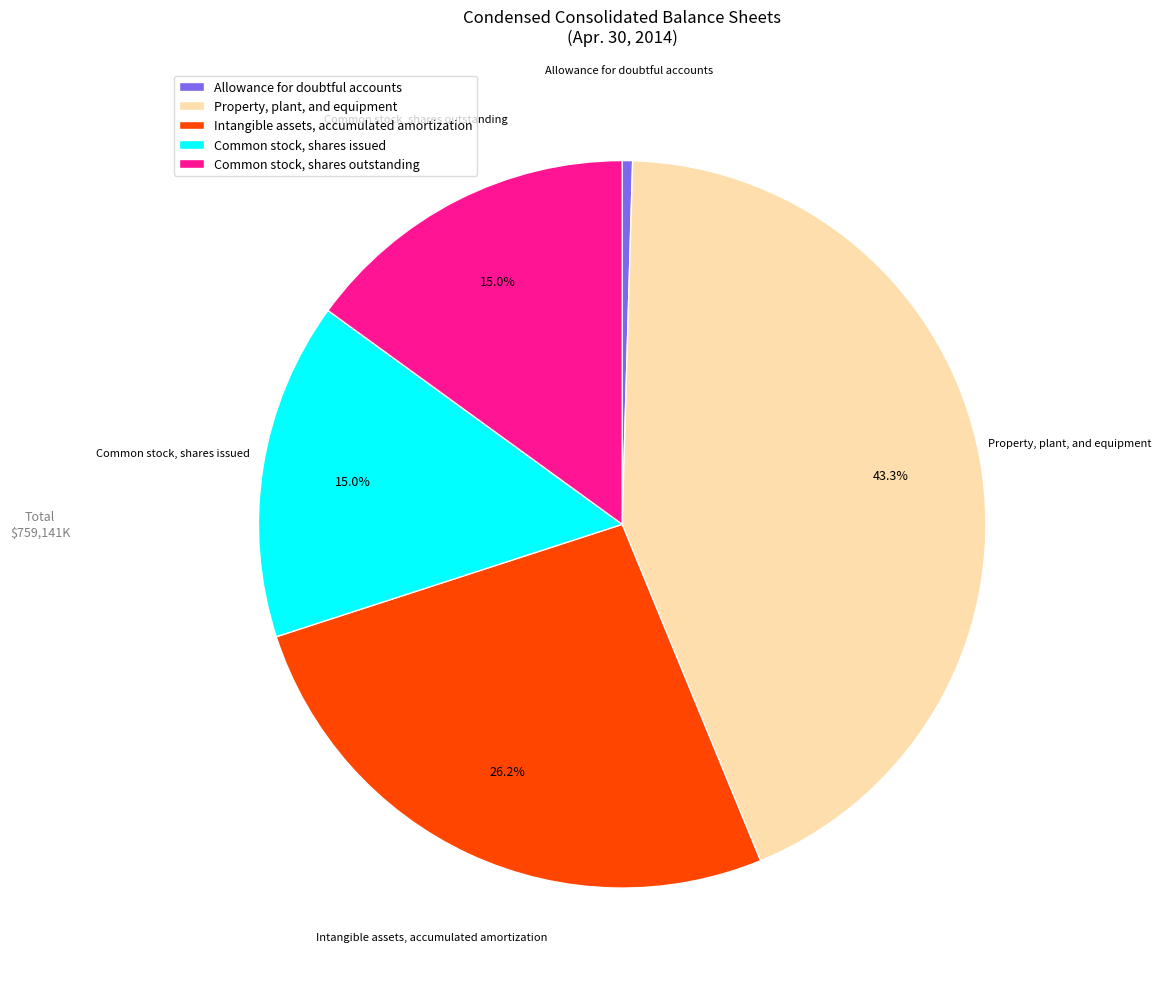

What percentage is the Intangible assets, accumulated amortization slice, to the nearest percent?

26%